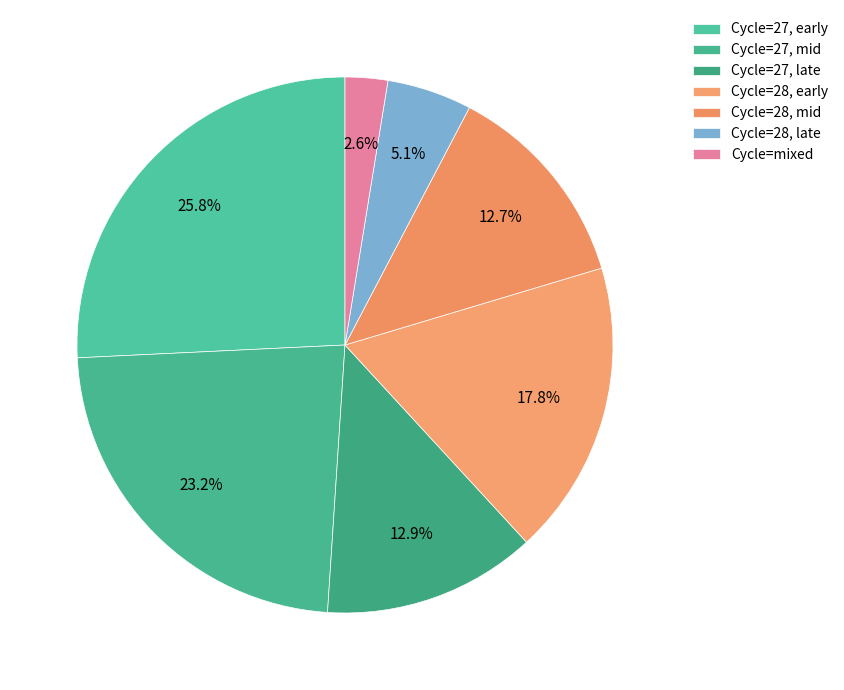

What is the smallest slice in the pie chart?

Cycle=mixed